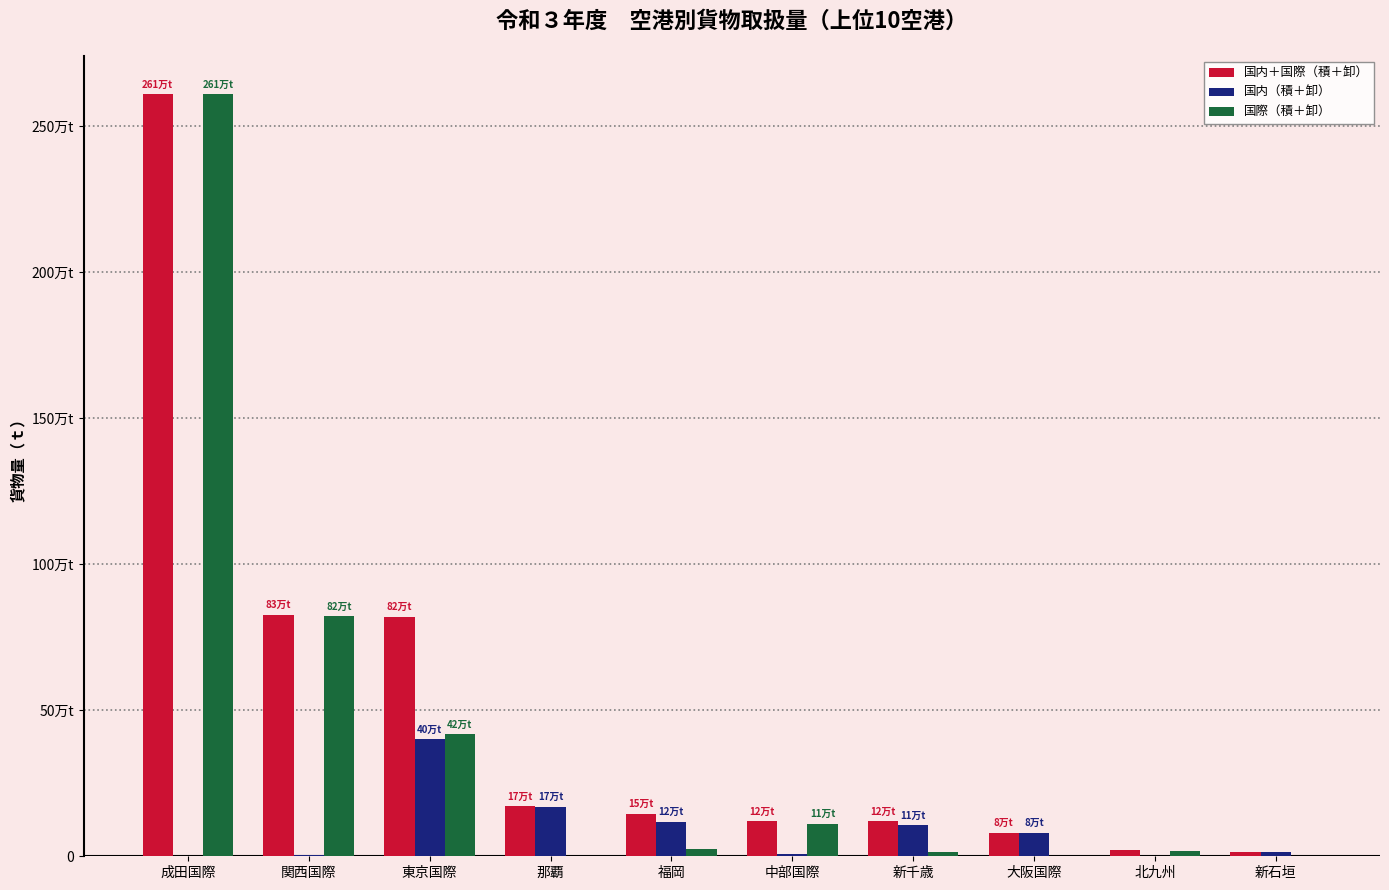

Rank the series by their average value, from highest to lowest.

国内＋国際（積＋卸）, 国際（積＋卸）, 国内（積＋卸）